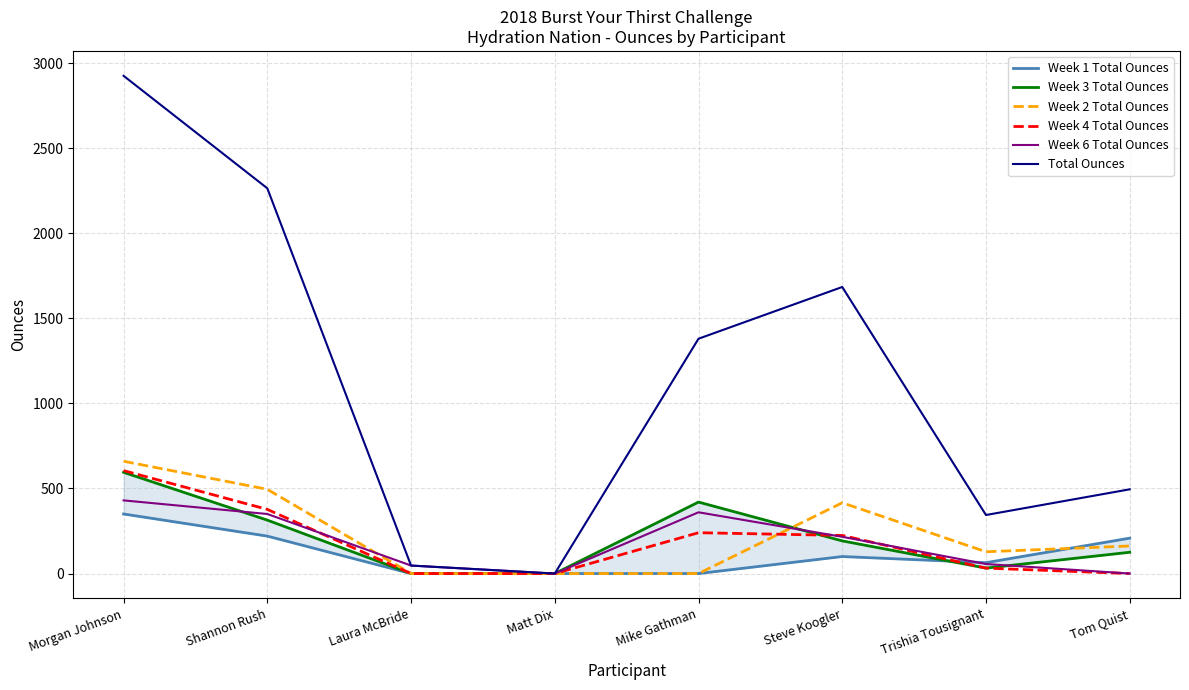

How many data points does each series have?

8